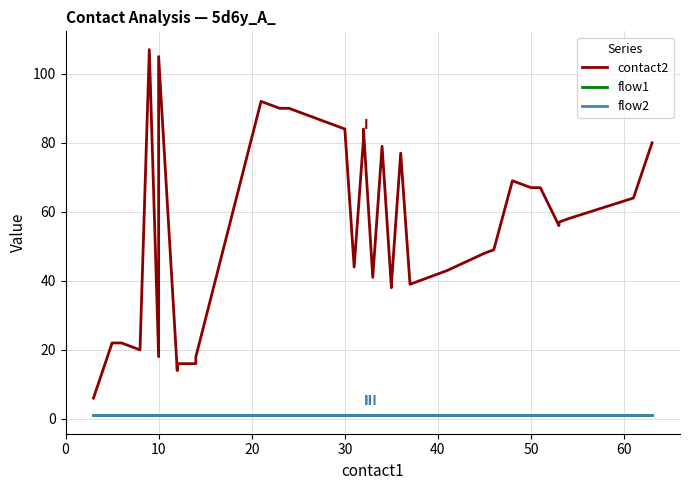

Reading left to right, extract all data points from this chart.

contact2: 6	22	22	21	20	107	18	105	14	15	16	16	18	92	90	90	88	86	84	44	81	82	84	41	79	38	39	77	39	43	48	49	69	67	67	56	57	58	64	80
flow1: 1	1	1	1	1	1	1	1	1	1	1	1	1	1	1	1	1	1	1	1	1	1	1	1	1	1	1	1	1	1	1	1	1	1	1	1	1	1	1	1
flow2: 1	1	1	1	1	1	1	1	1	1	1	1	1	1	1	1	1	1	1	1	1	1	1	1	1	1	1	1	1	1	1	1	1	1	1	1	1	1	1	1